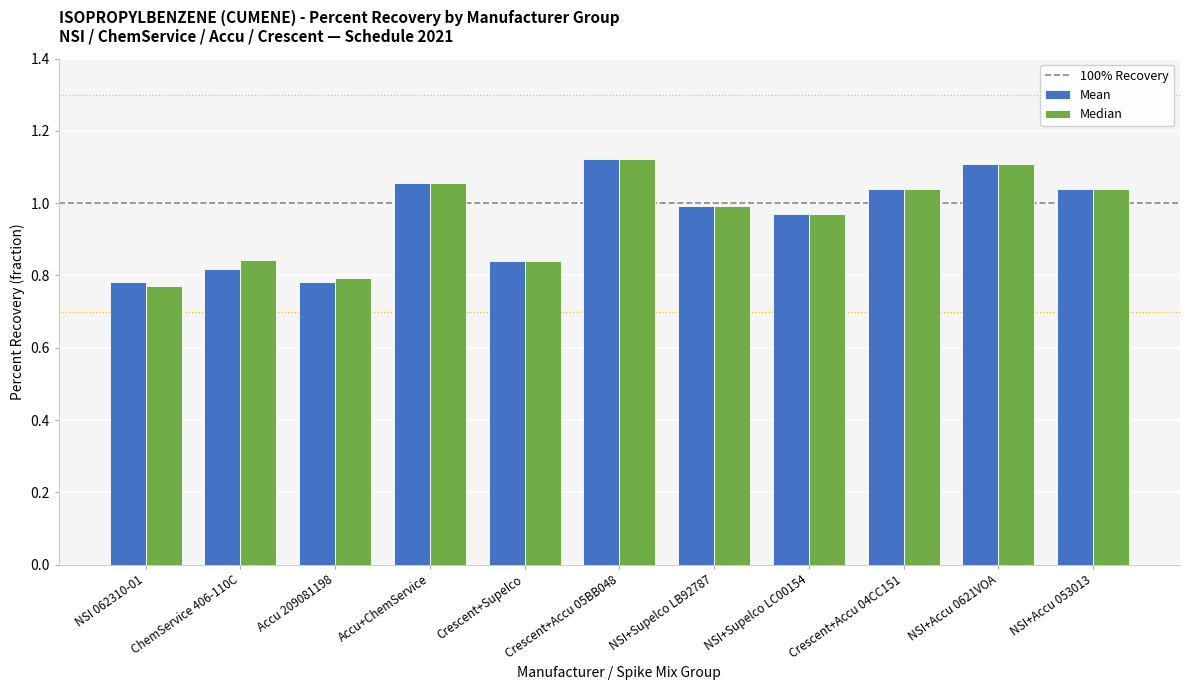

What is the difference between the maximum and minimum values in the Mean series?

0.3